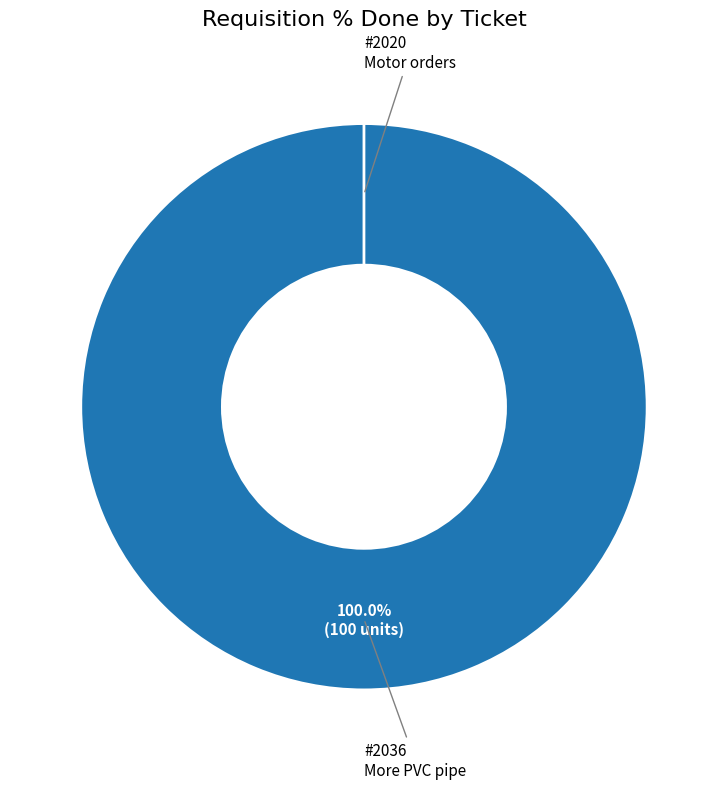

The 2020 slice represents 13% of the pie. True or false?

False